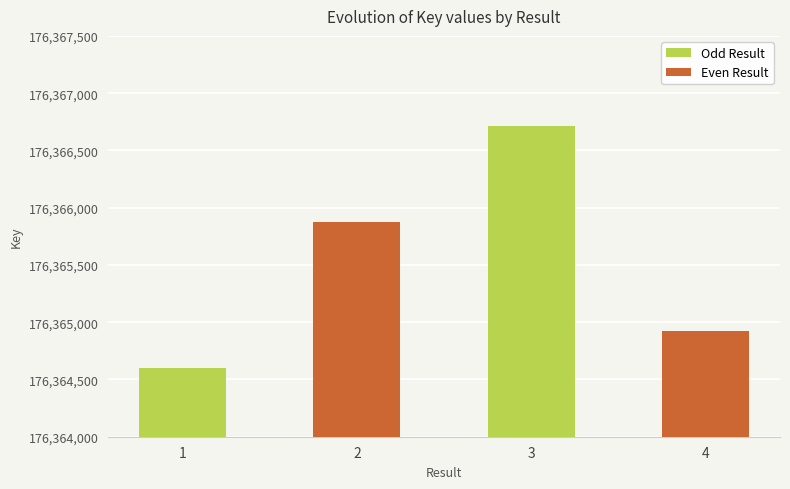

Are the bars grouped side by side (vs. stacked)?

No